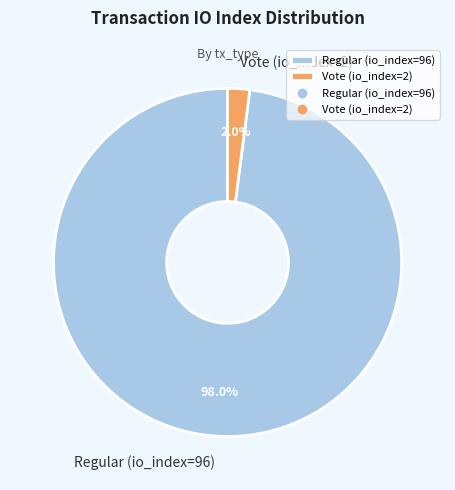

Rank the categories by value from lowest to highest.

Vote (io_index=2), Regular (io_index=96)